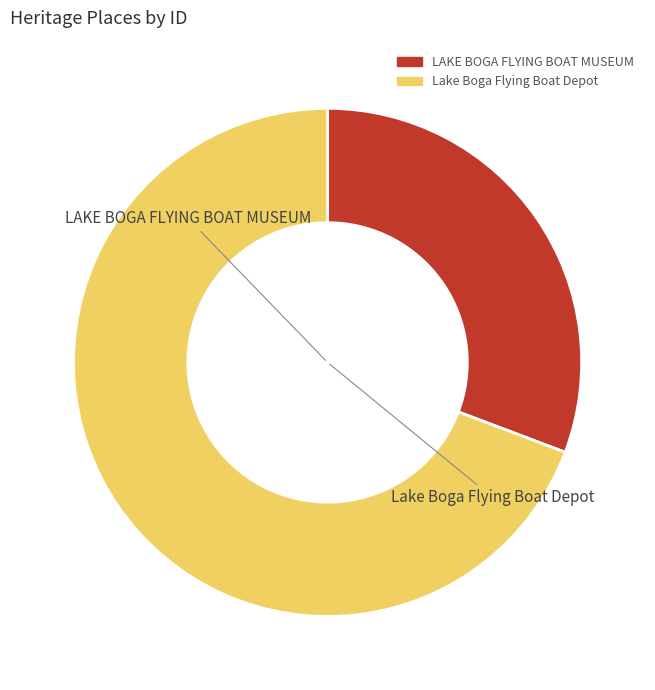

True or false: LAKE BOGA FLYING BOAT MUSEUM accounts for 31% of the total.

True